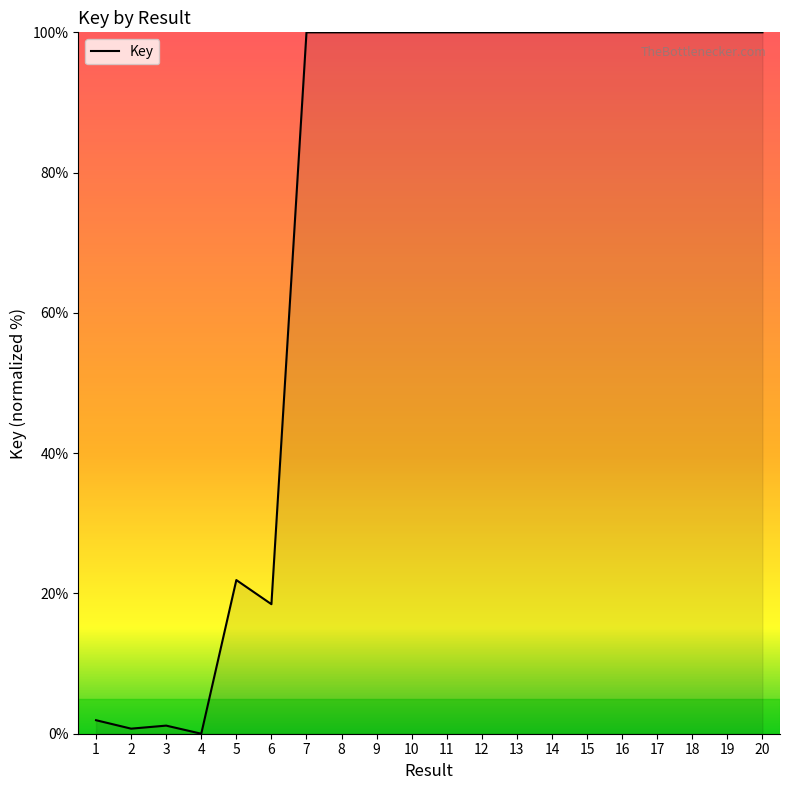

At which label does the data first exceed 99?

7